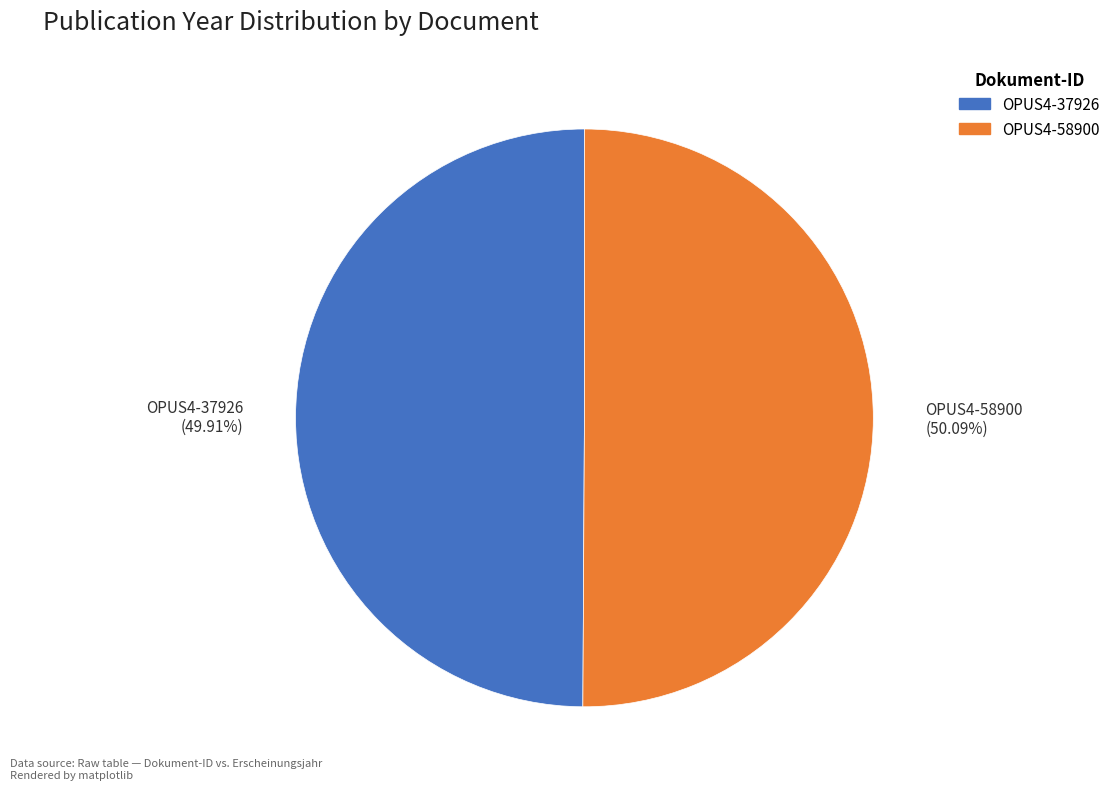

How many slices are in this pie chart?

2